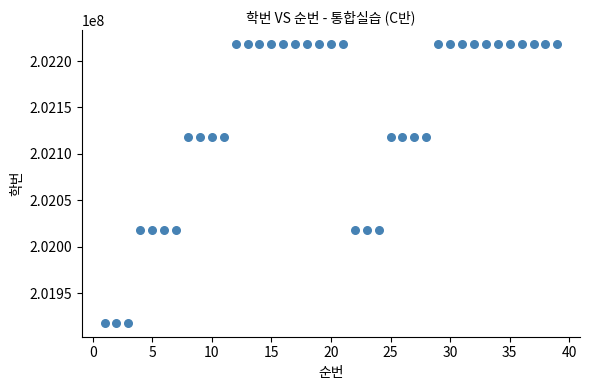

What is the range of Y values (max minus min)?

300030